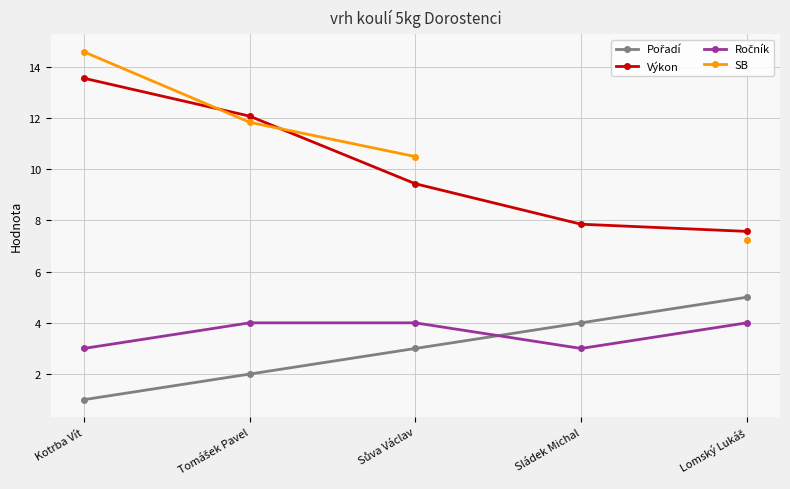

True or false: Výkon has more than 0 points higher than both neighbors.

False